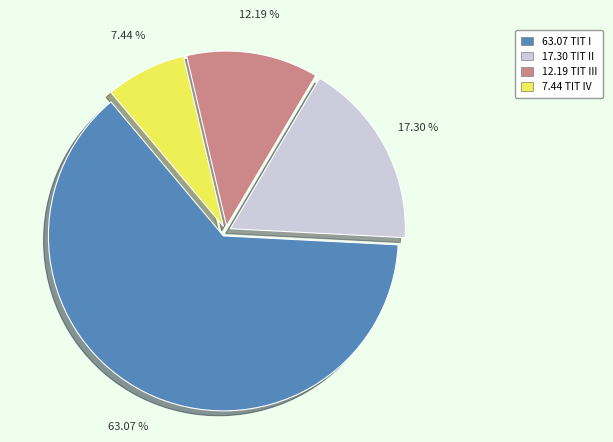

Is there any slice that represents more than half of the pie?

Yes